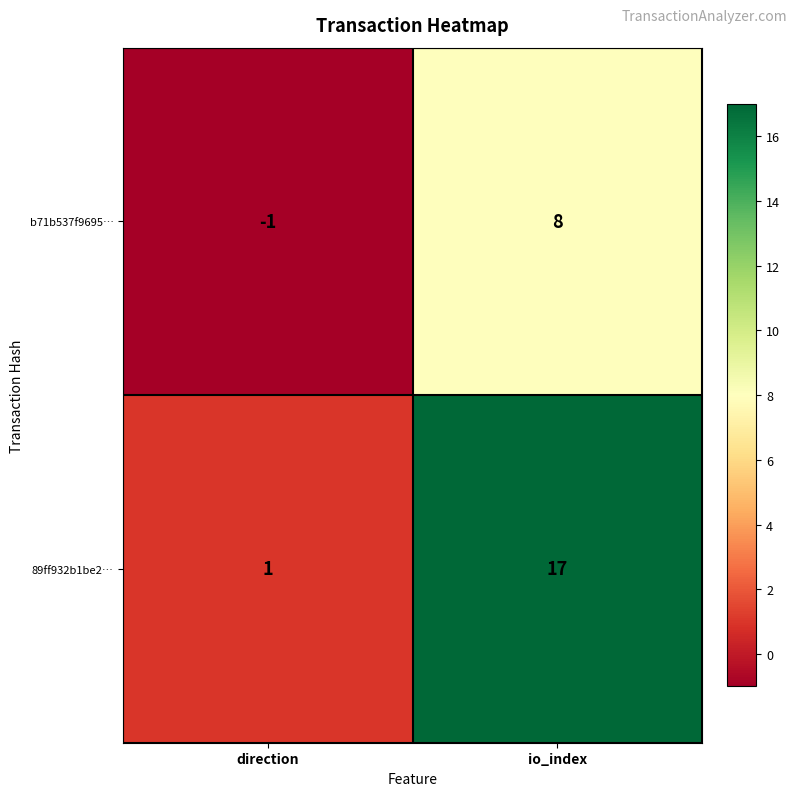

What is the difference between the b71b537f9695… values at direction and io_index?

9